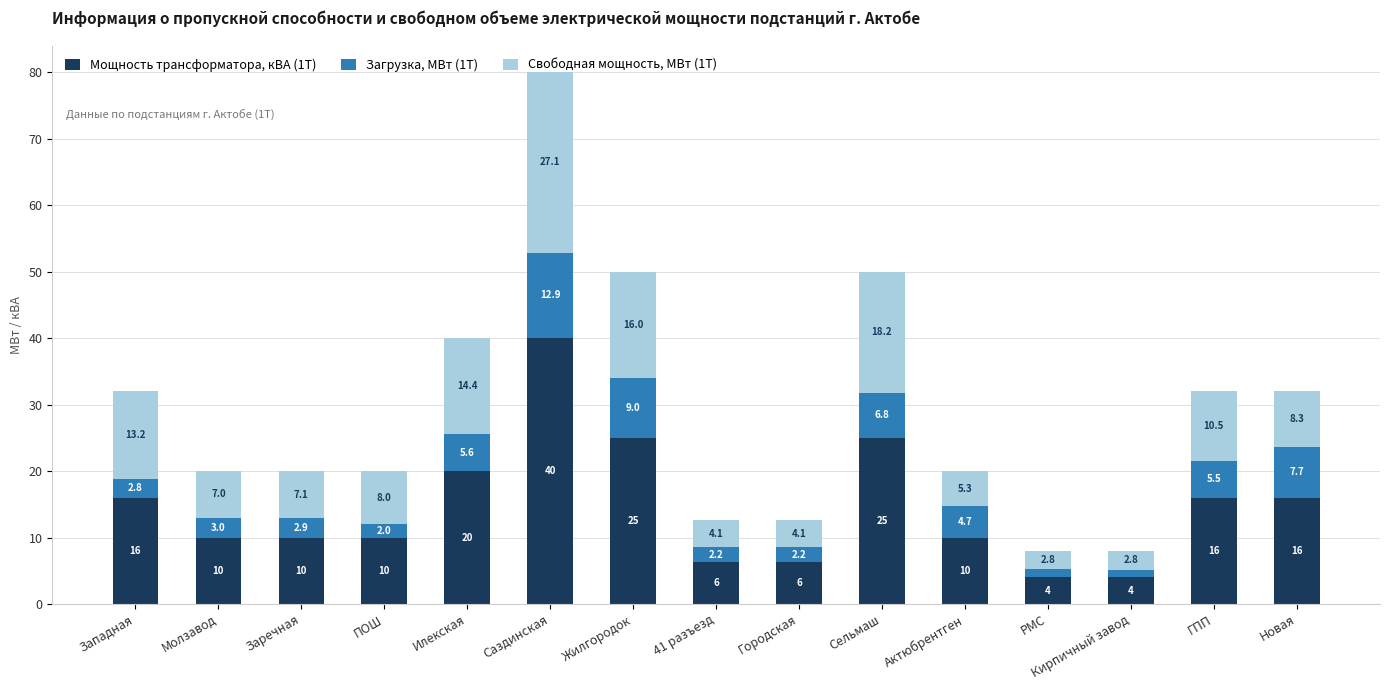

At which label does Мощность трансформатора, кВА (1Т) reach its peak?

Саздинская